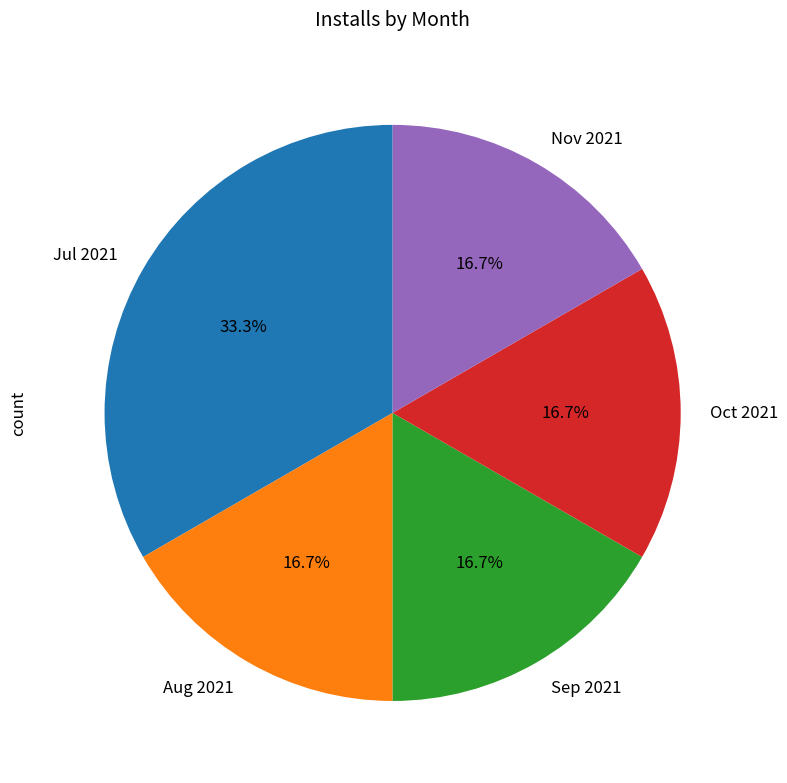

What percentage is NOT represented by Jul 2021?

66.7%